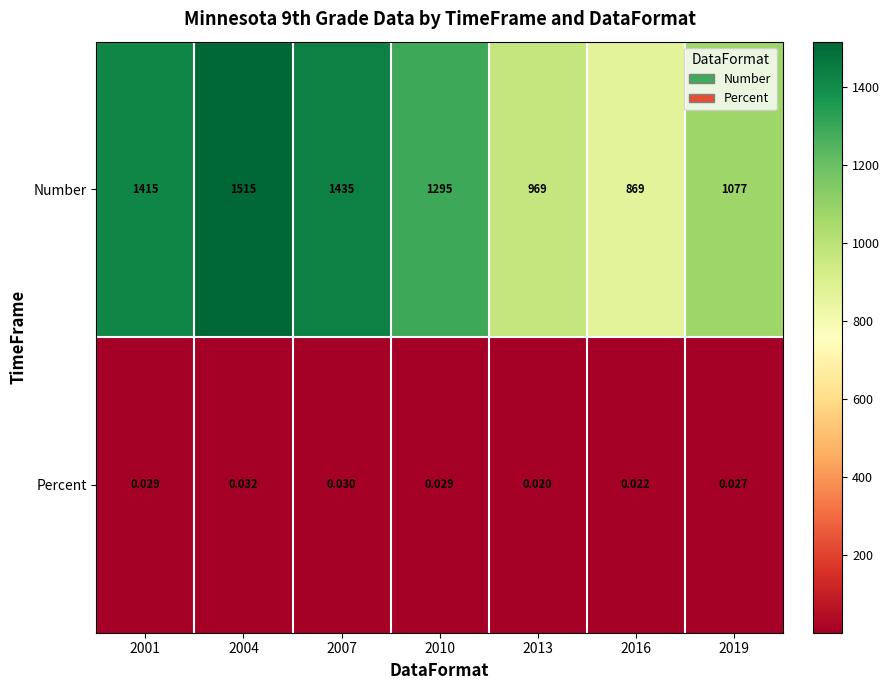

Is the value of Percent at 2013 greater than the value of Number at 2001?

No